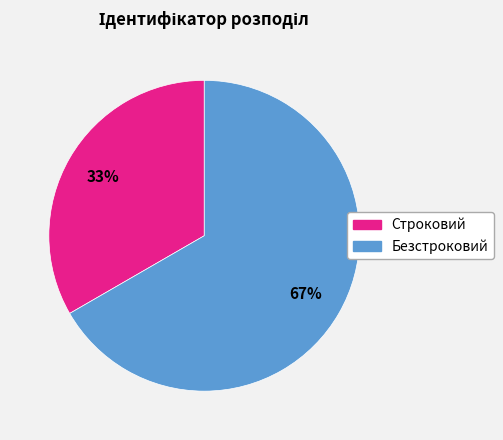

What is the largest slice in the pie chart?

Безстроковий